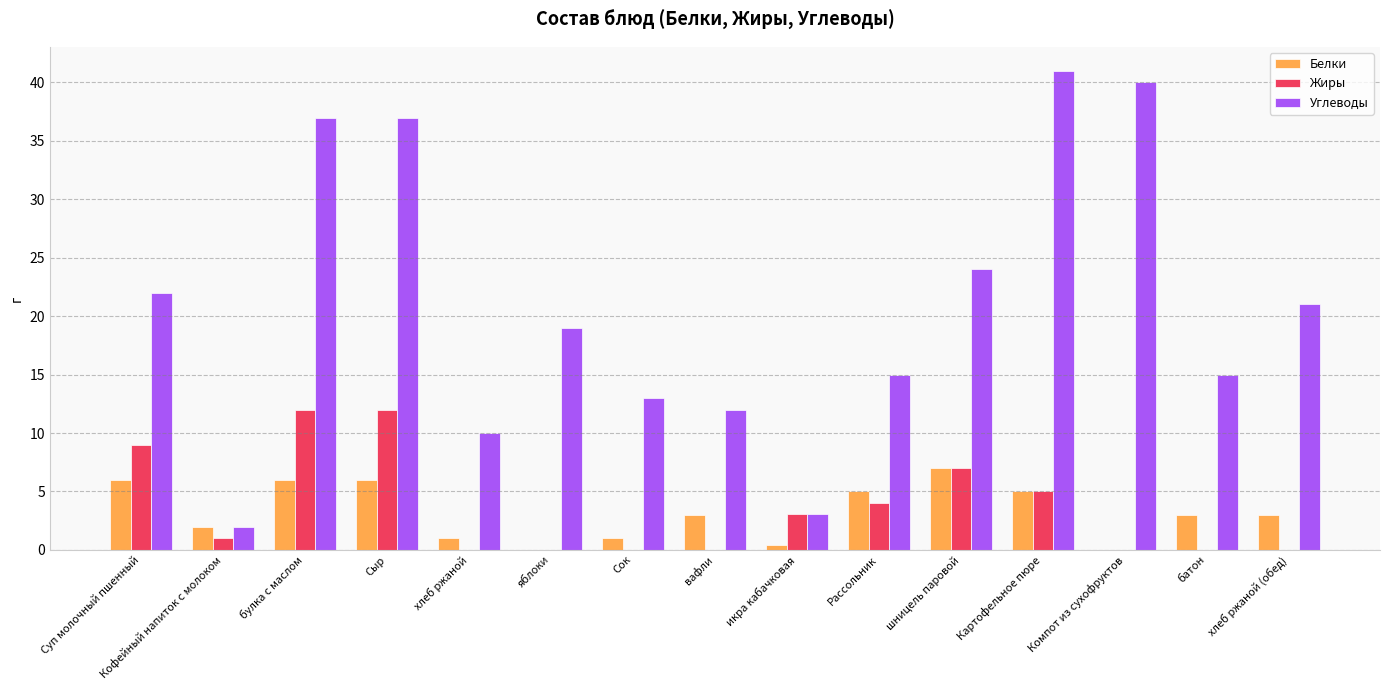

What is the maximum value shown in the chart?

41.0